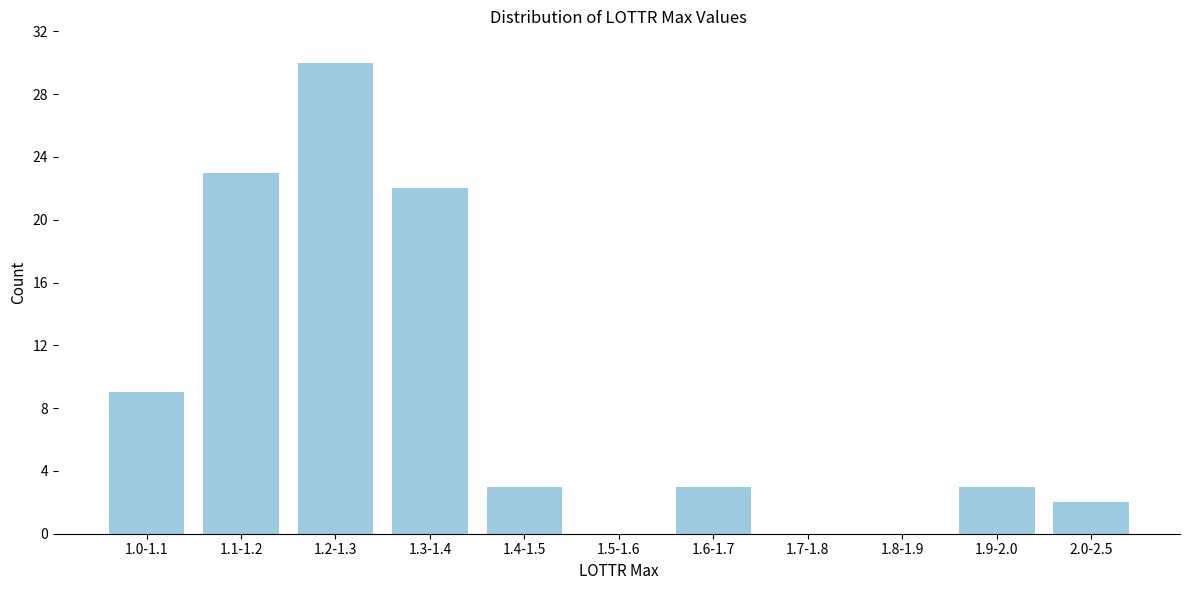

Reading left to right, transcribe all the data shown in this chart.

1.0-1.1=9	1.1-1.2=23	1.2-1.3=30	1.3-1.4=22	1.4-1.5=3	1.5-1.6=0	1.6-1.7=3	1.7-1.8=0	1.8-1.9=0	1.9-2.0=3	2.0-2.5=2